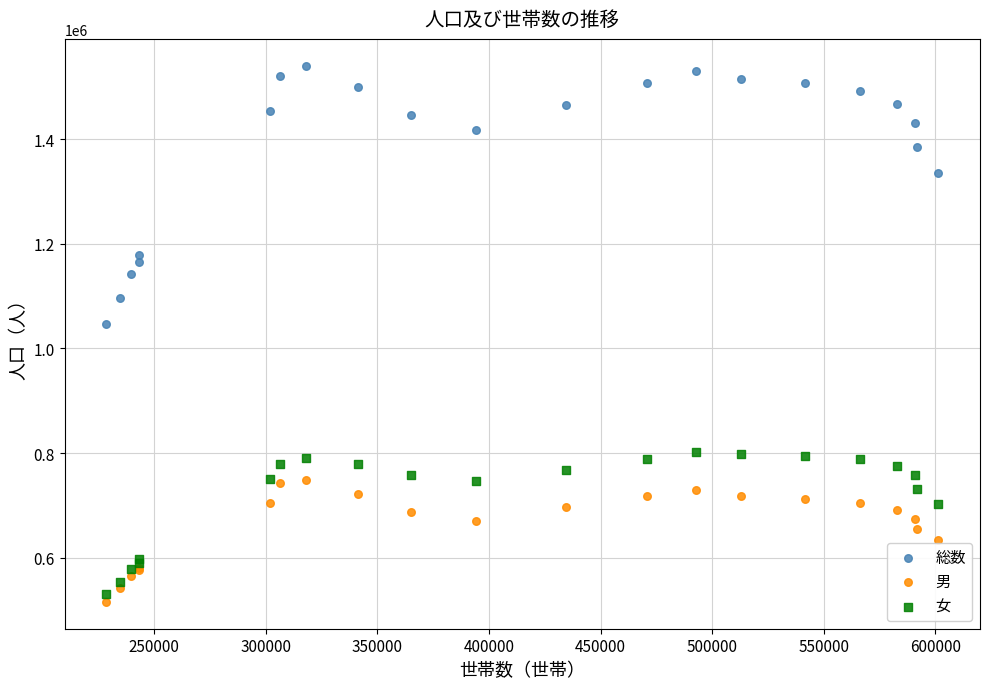

Which series contains the lowest Y value?

男